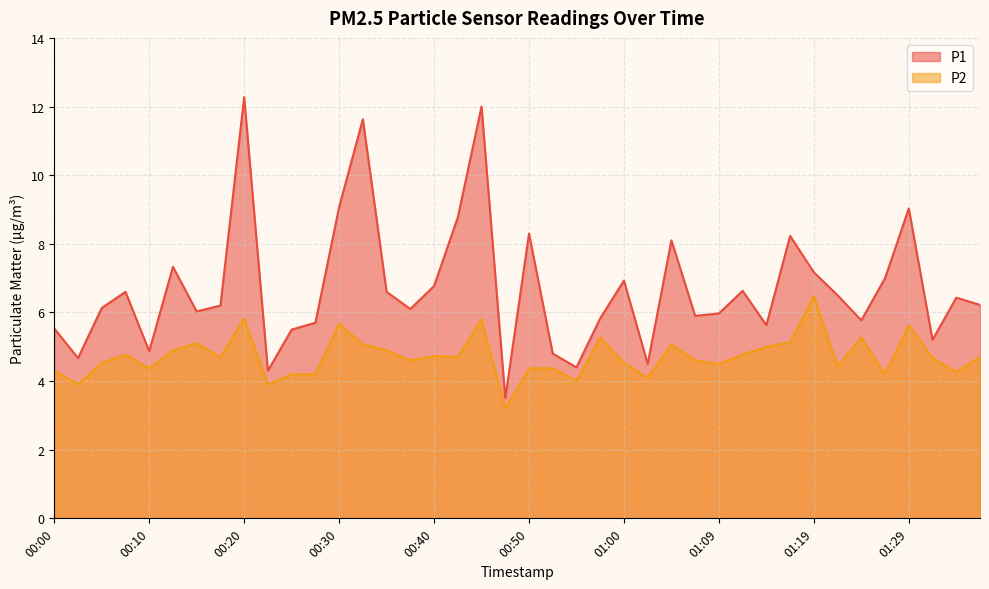

True or false: P1 and P2 cross at least once.

False